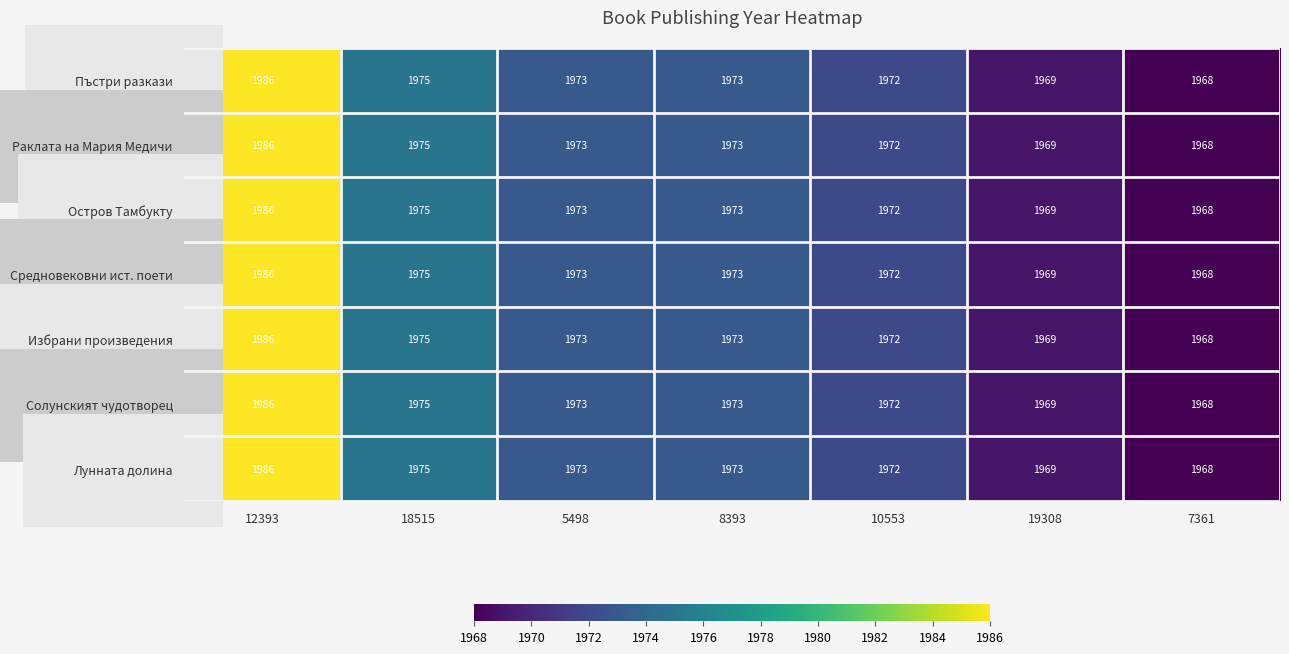

At which category is the sum across all series the highest?

12393